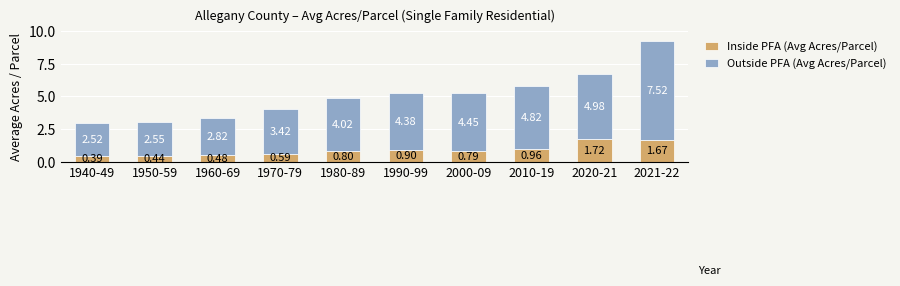

What is the total value across all series at 2010-19?

5.8